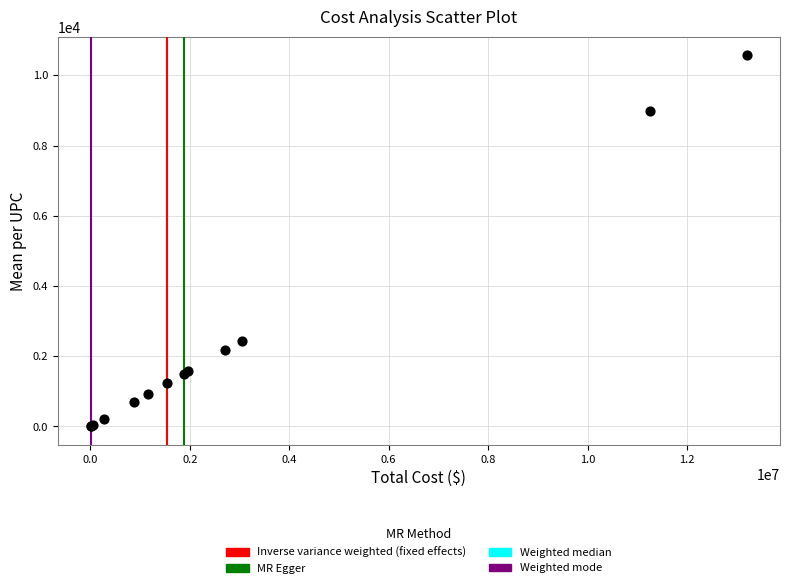

What Y value in the scatter plot is closest to 5285?

2431.4